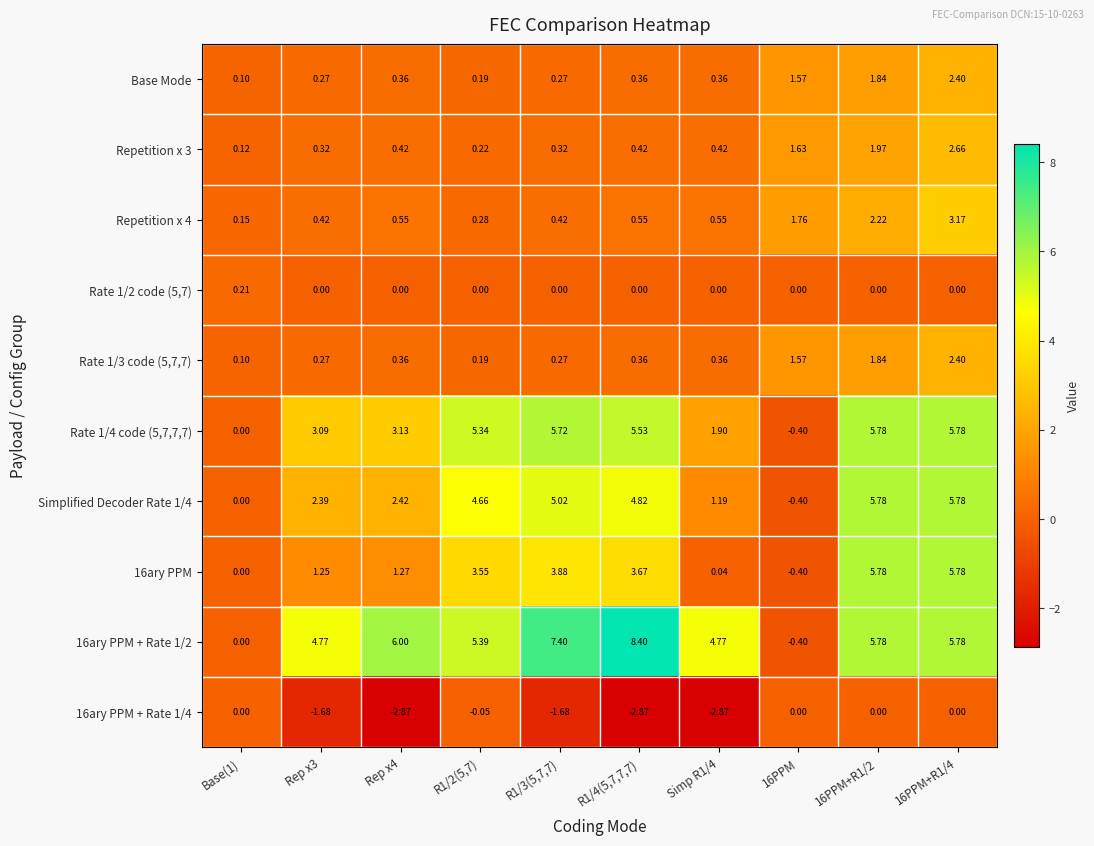

Which series has the largest total across all categories?

16ary PPM + Rate 1/2